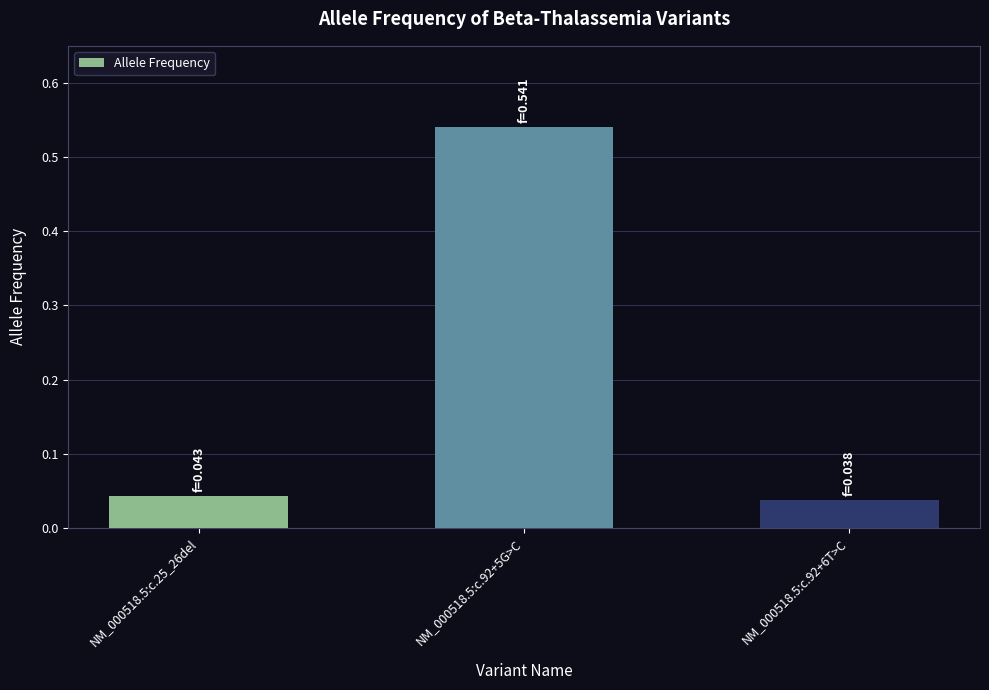

At which category does the chart reach its peak across all series?

NM_000518.5:c.92+5G>C